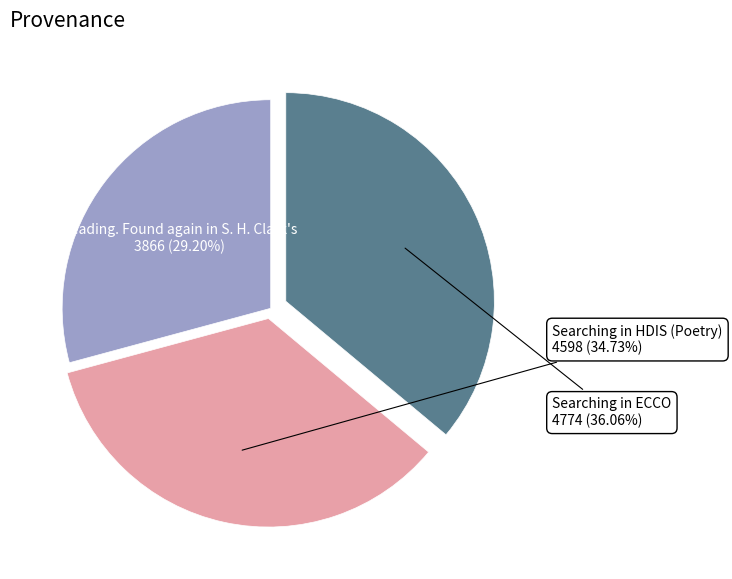

Is there a majority slice in this chart?

No